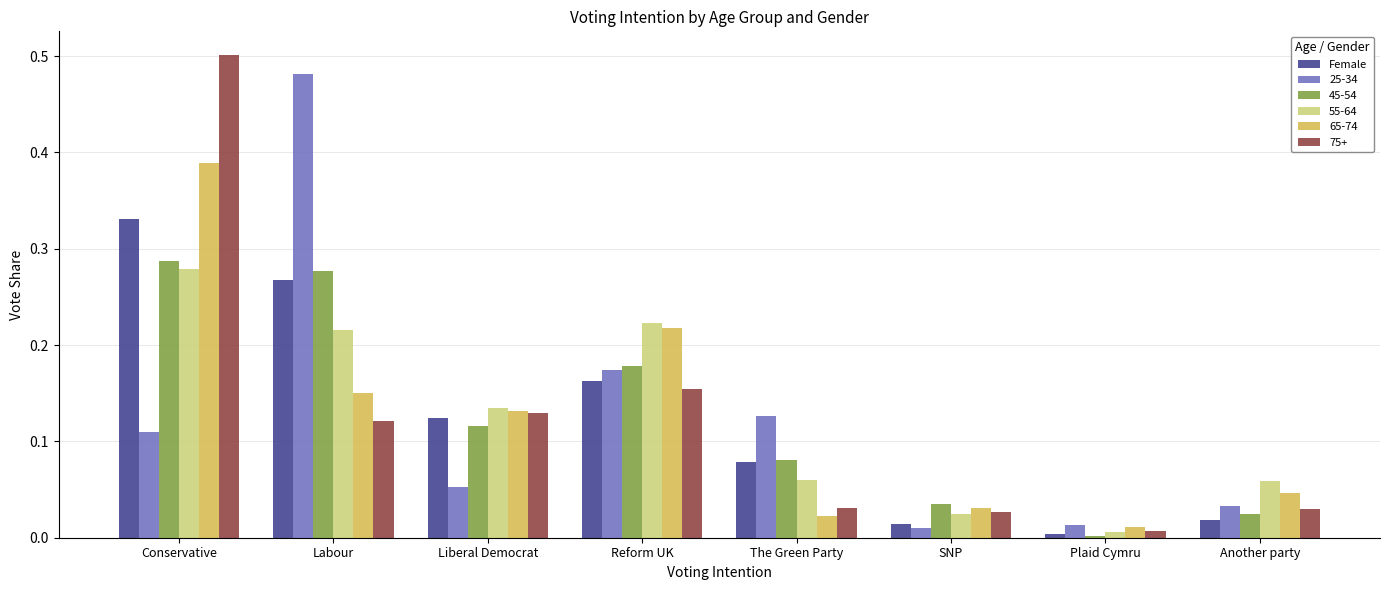

What is the sum of all 45-54 values?

1.0